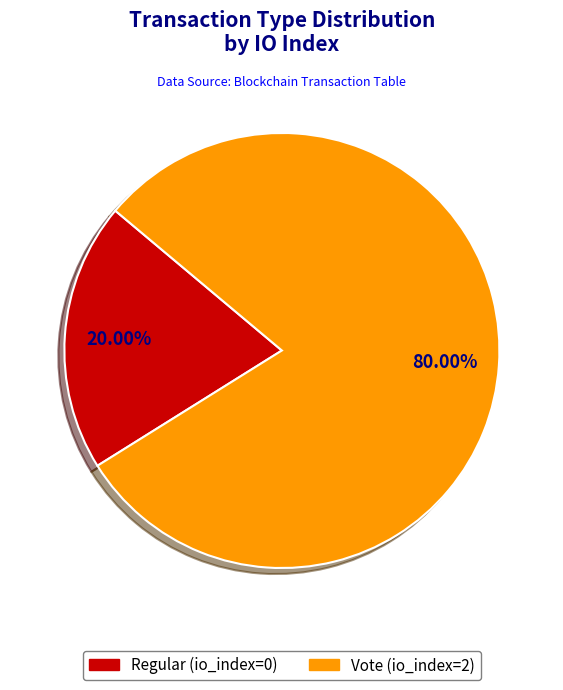

Count the number of slices in the pie.

2